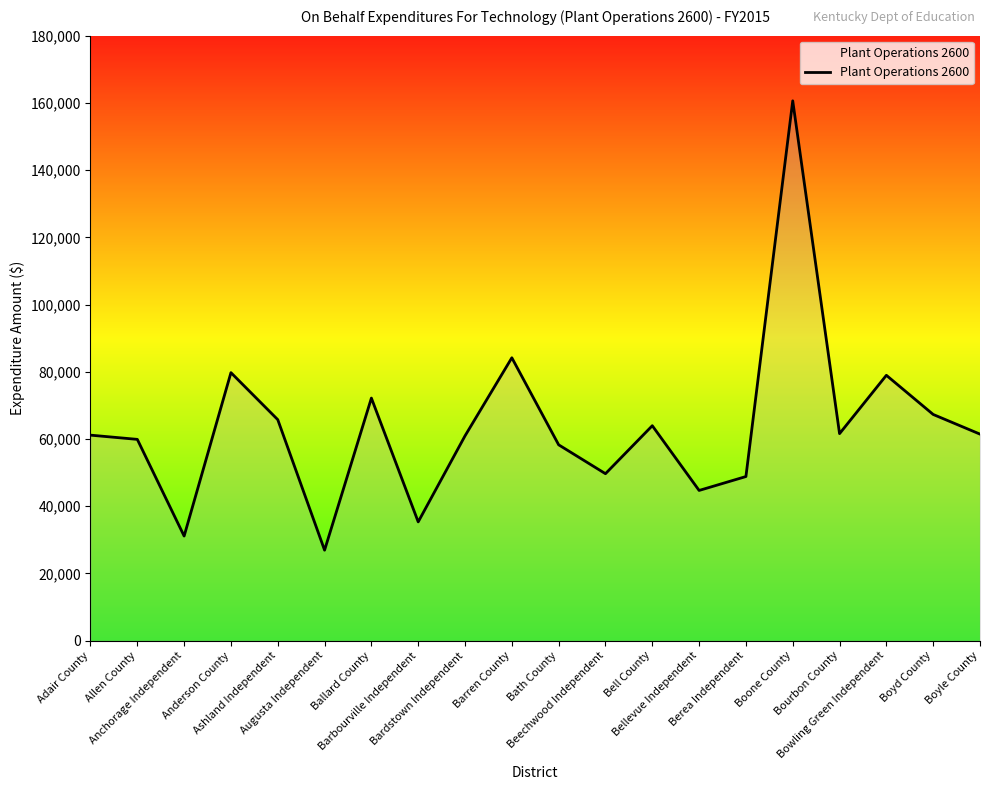

Between Ashland Independent and Bardstown Independent, which is larger?

Ashland Independent